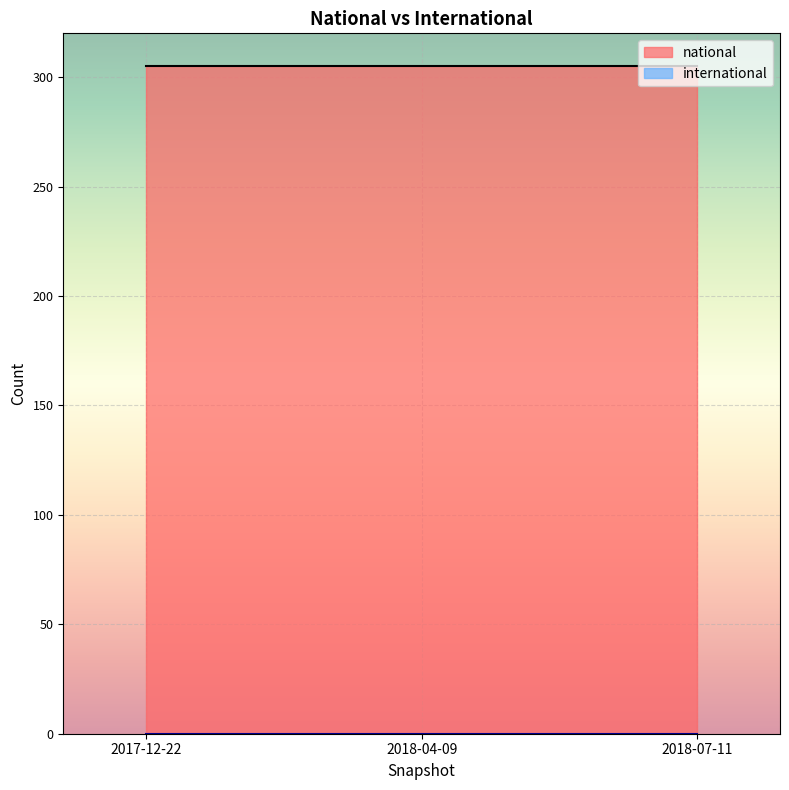

Reading left to right, list all the values displayed in this chart.

national: 305	305	305
international: 0	0	0